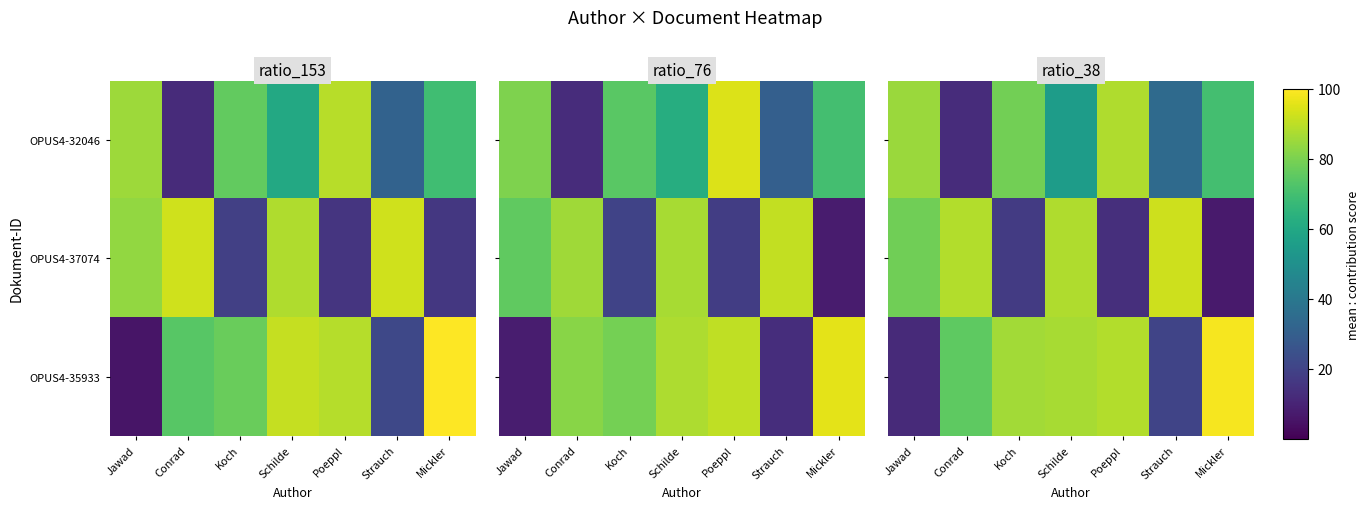

Which series changed the most between Poeppl and Strauch?

OPUS4-37074